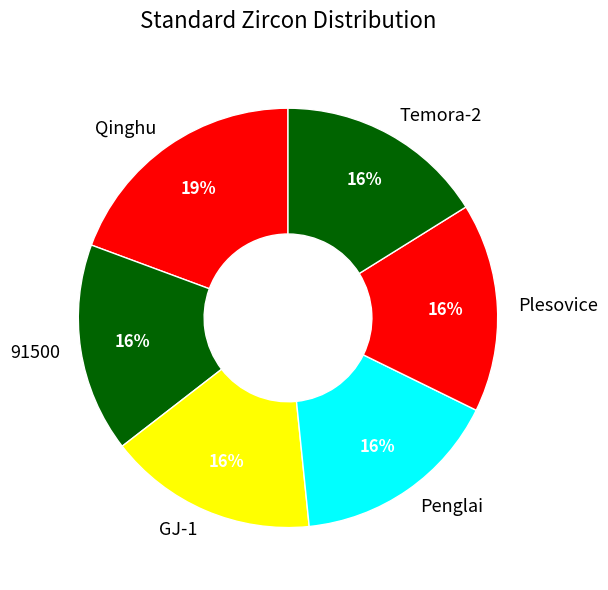

Do Qinghu and Plesovice together represent more than half of the pie?

No